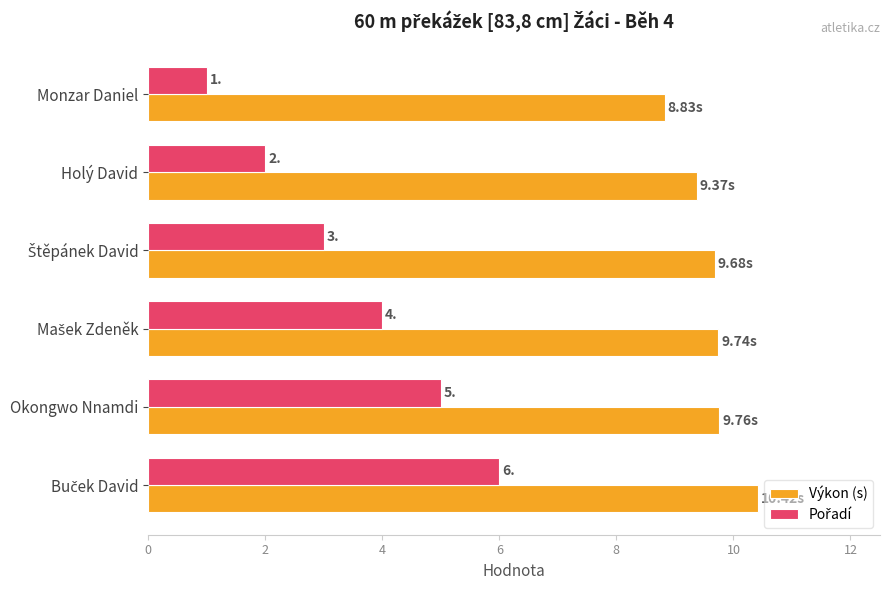

Count the Výkon (s) values in the range 9 to 10.

4